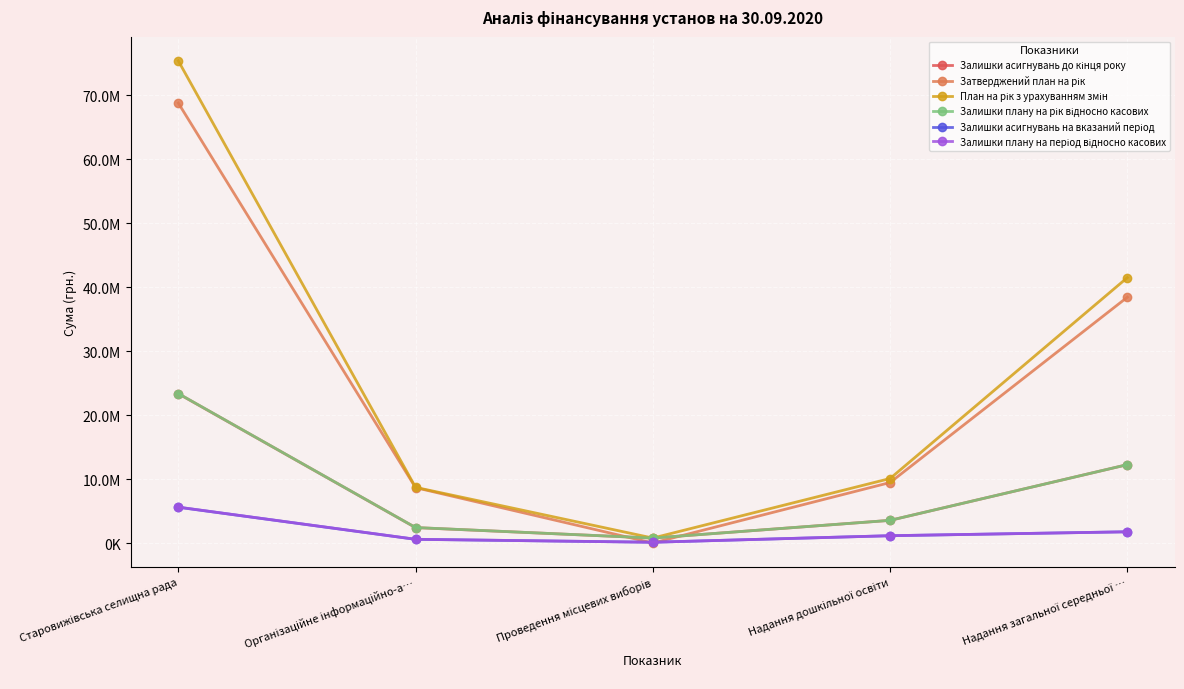

Does the chart have visible grid lines?

Yes